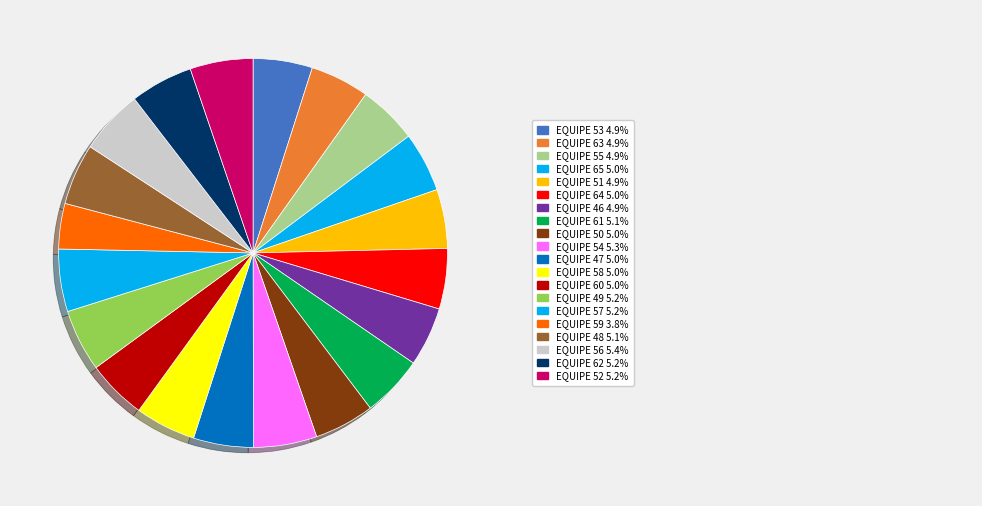

Count the number of slices in the pie.

20